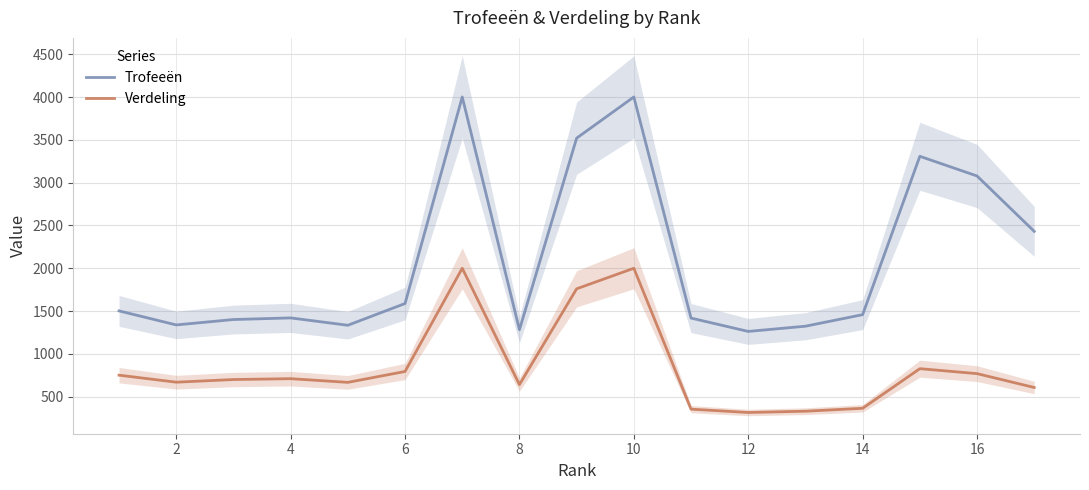

What are all the series names shown in the legend?

Trofeeën, Verdeling